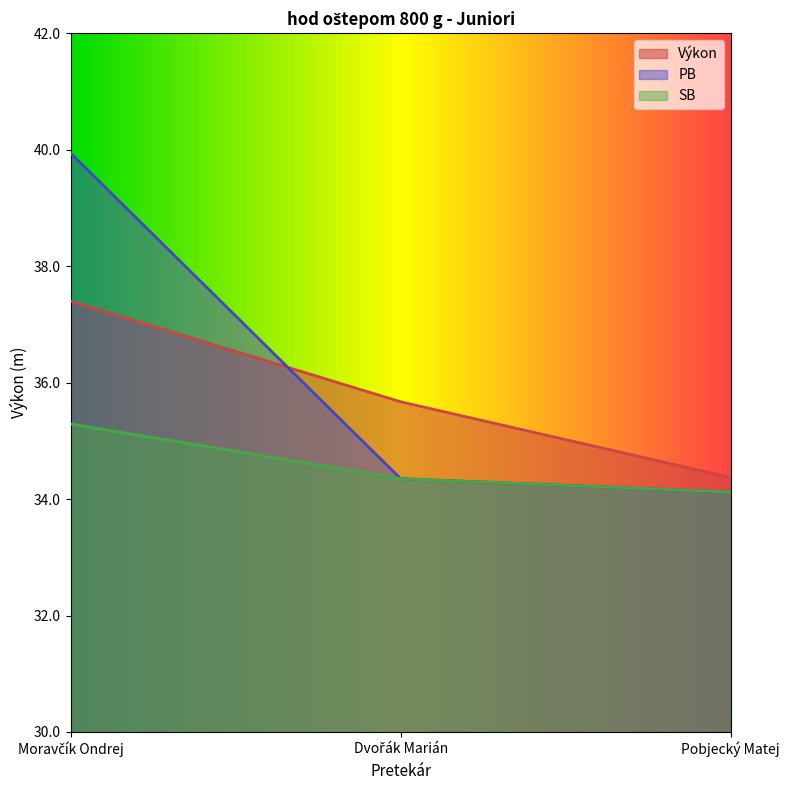

Read the PB value at Pobjecký Matej.

34.1